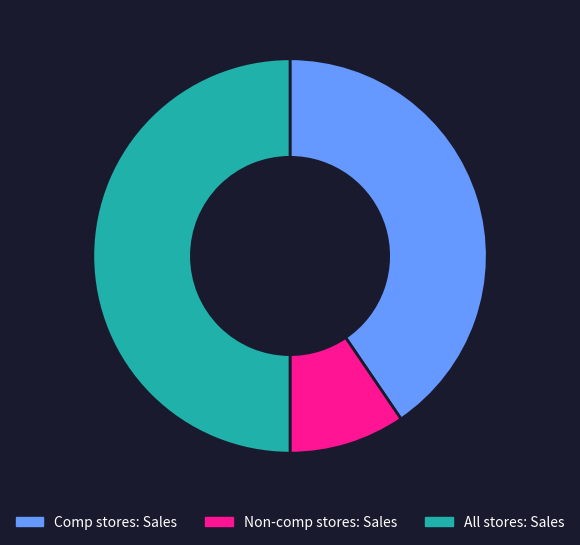

Which slice is the largest?

All stores: Sales